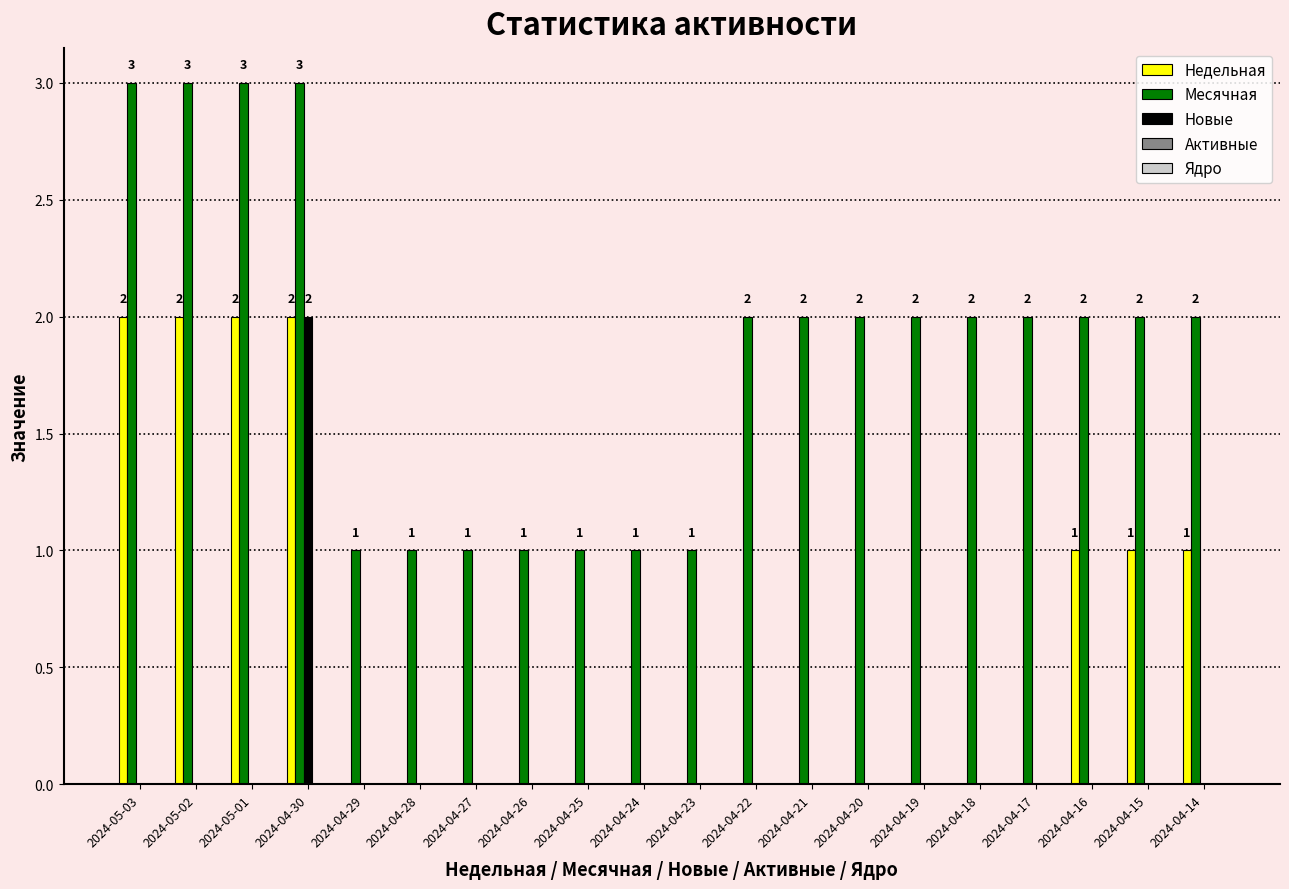

The value of Месячная at 2024-04-14 is 3. True or false?

False